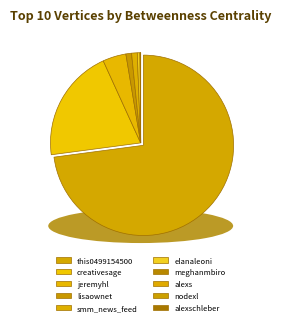

How many segments does this pie chart have?

10